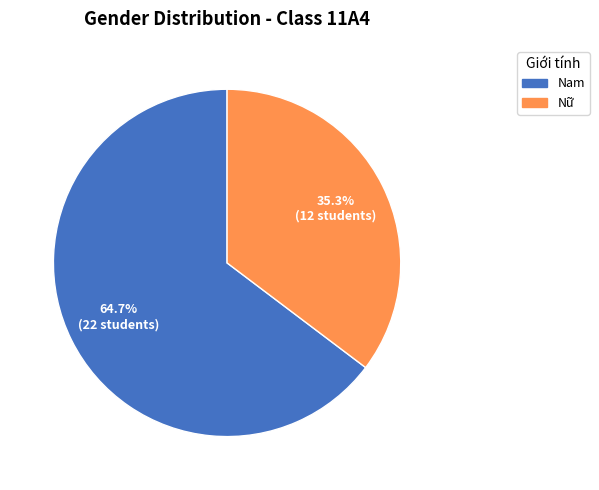

Rank the categories by value from highest to lowest.

Nam, Nữ